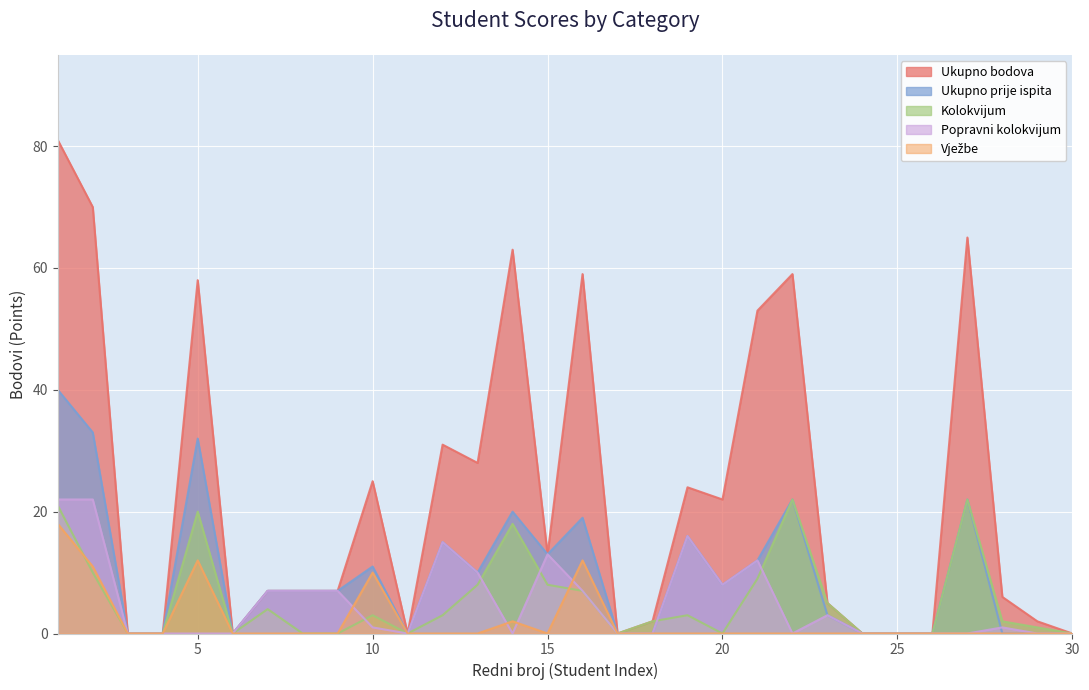

How many series are shown in this chart?

5